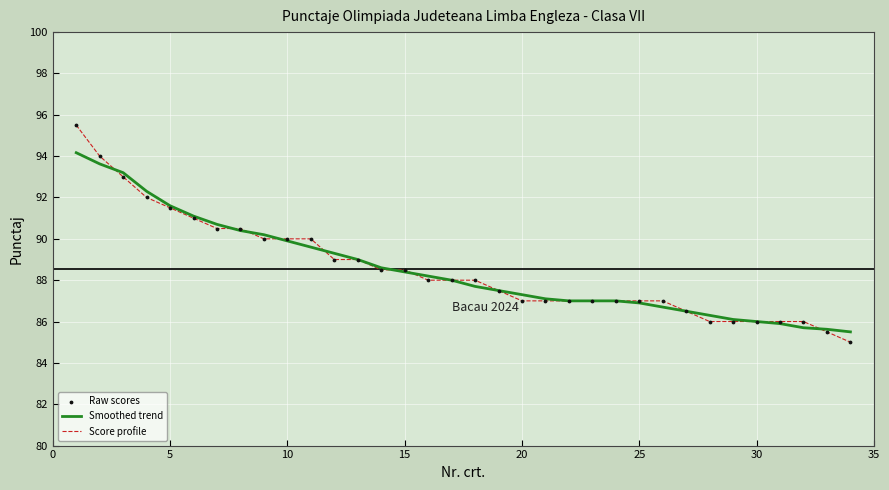

What is the greatest value displayed?

95.5